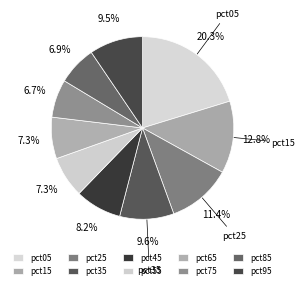

Count the number of slices in the pie.

10